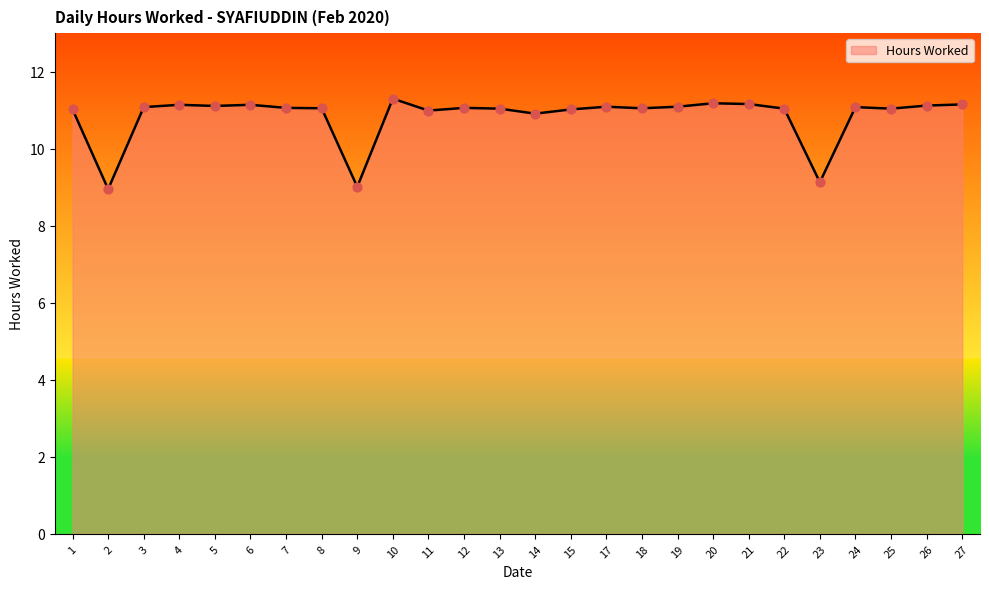

What is the change in value from 18 to 26?

+0.1